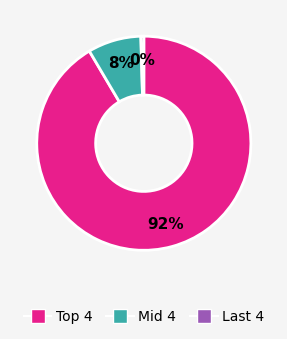

Which category accounts for the majority?

Top 4